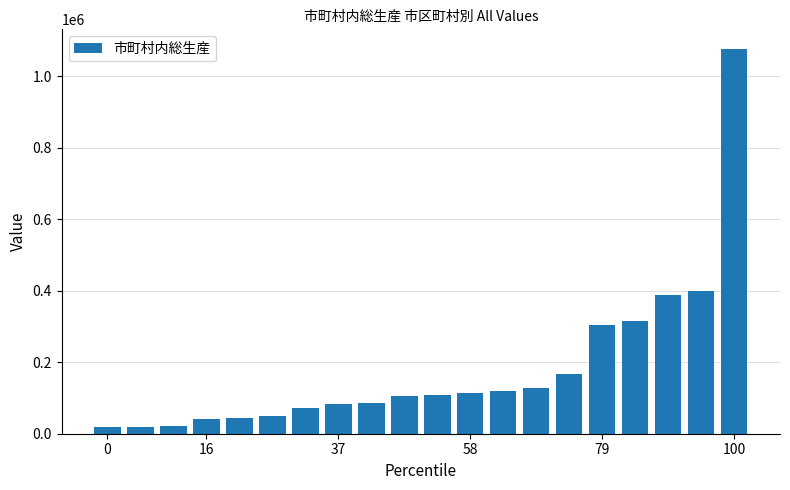

What is the value of the 19th bar from the left?

399564